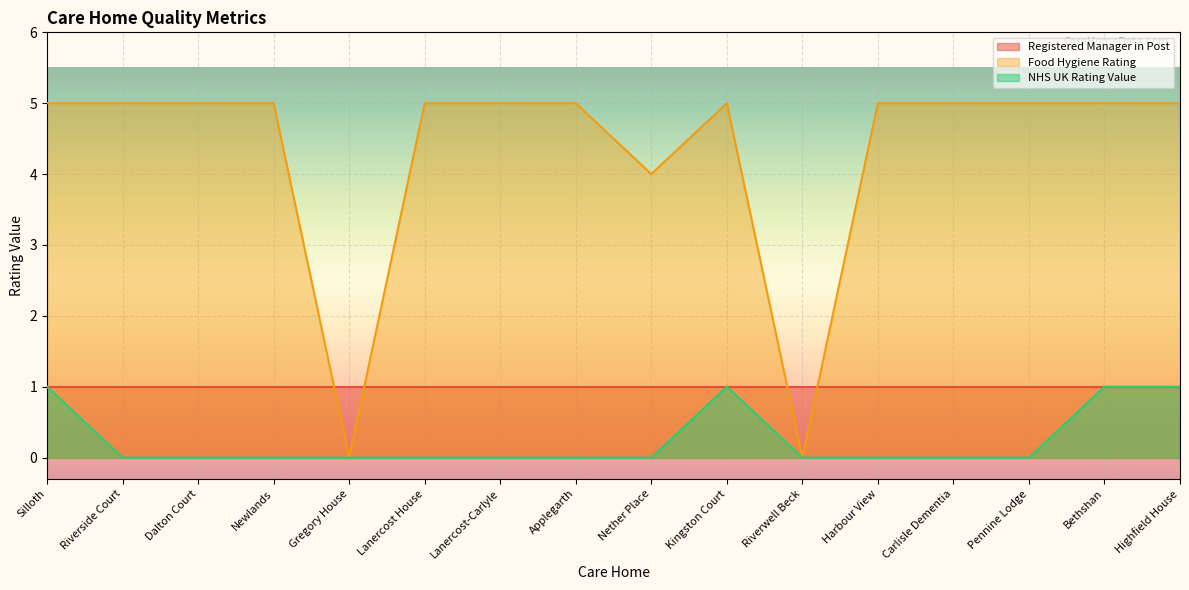

What is the ratio of the value at Newlands to the value at Pennine Lodge?

1.0